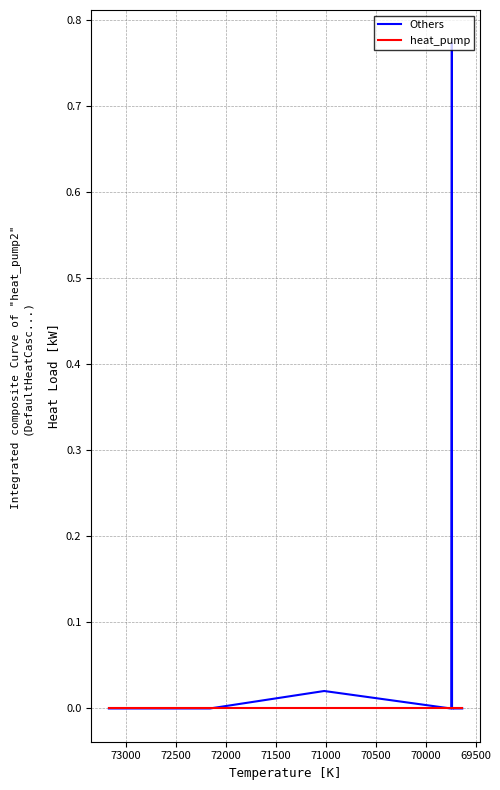

The Others series shows 0.3 at 34. True or false?

False